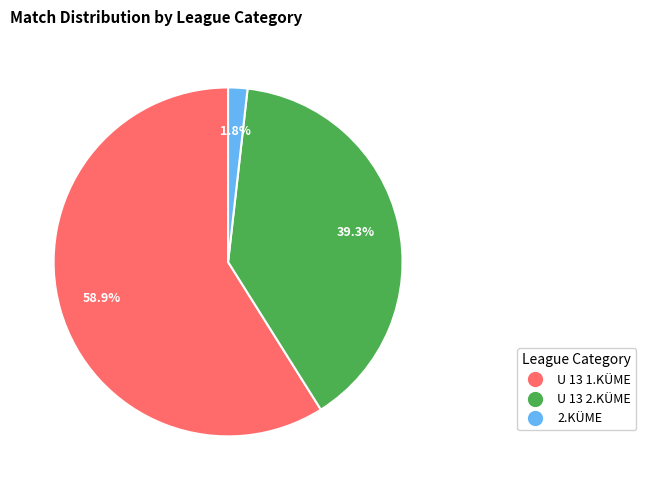

How many slices are in this pie chart?

3